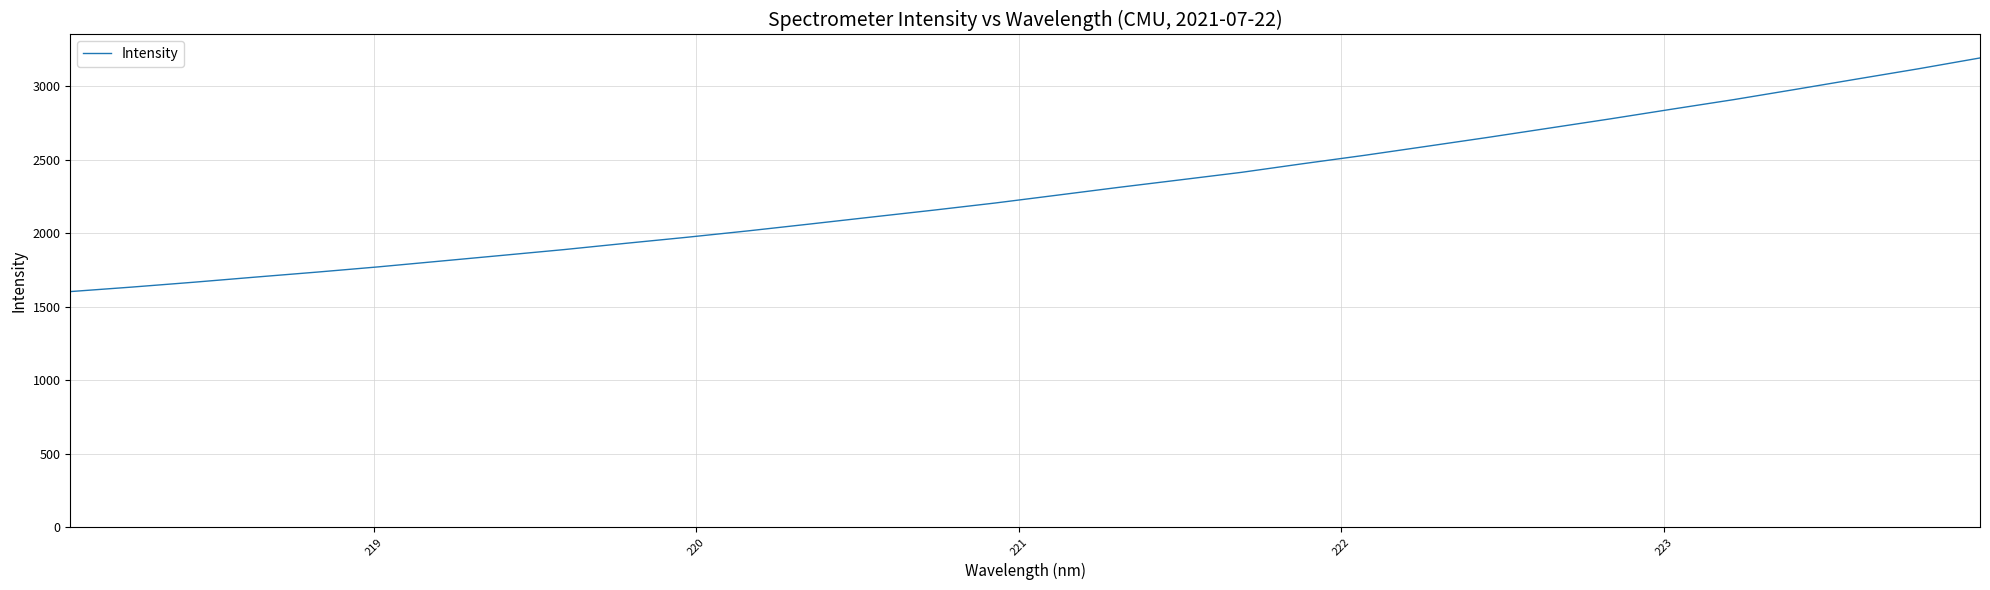

What is the maximum value shown in the chart?

3192.4